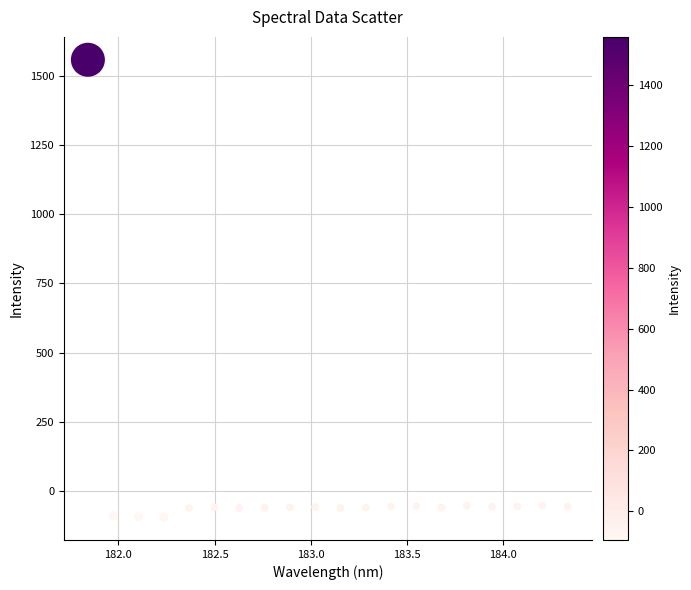

What is the range of X values (max minus min)?

2.5